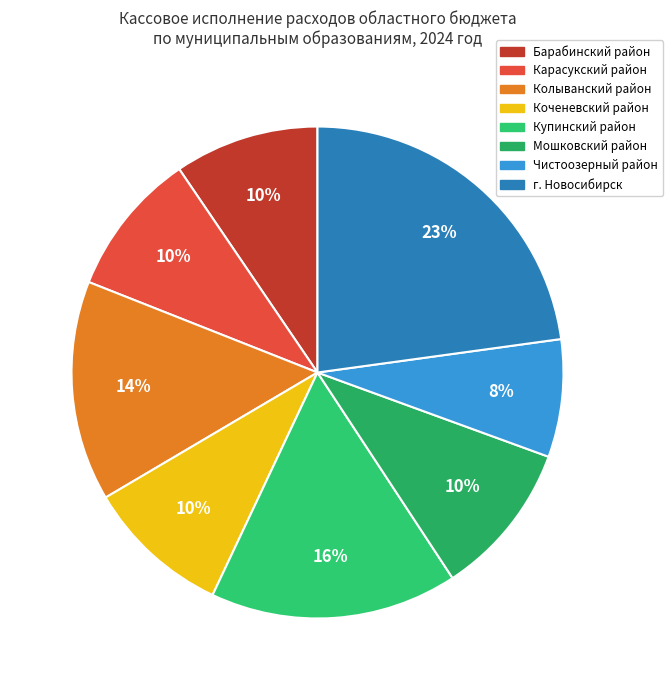

How many slices are in this pie chart?

8